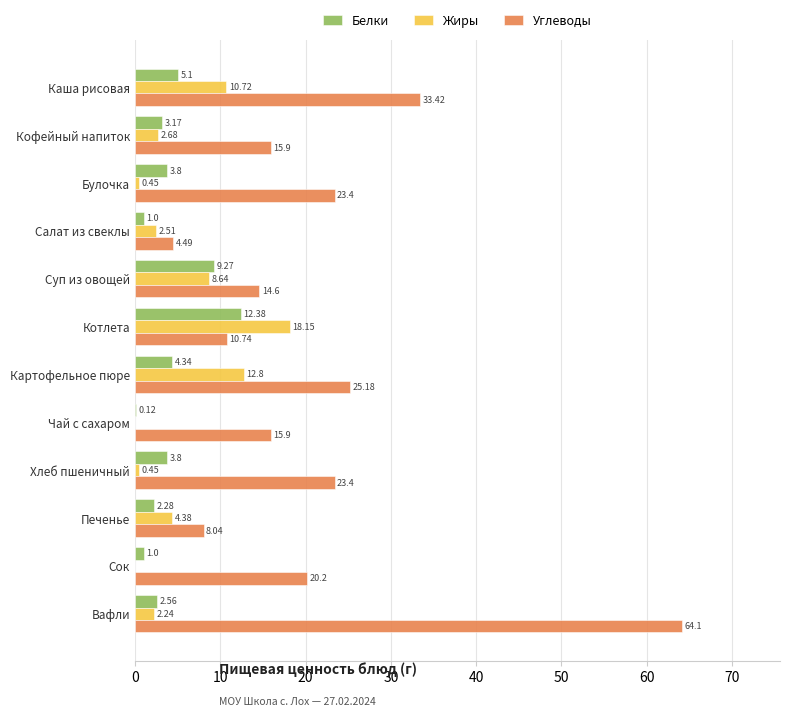

What is the sum of all Углеводы values?

259.4